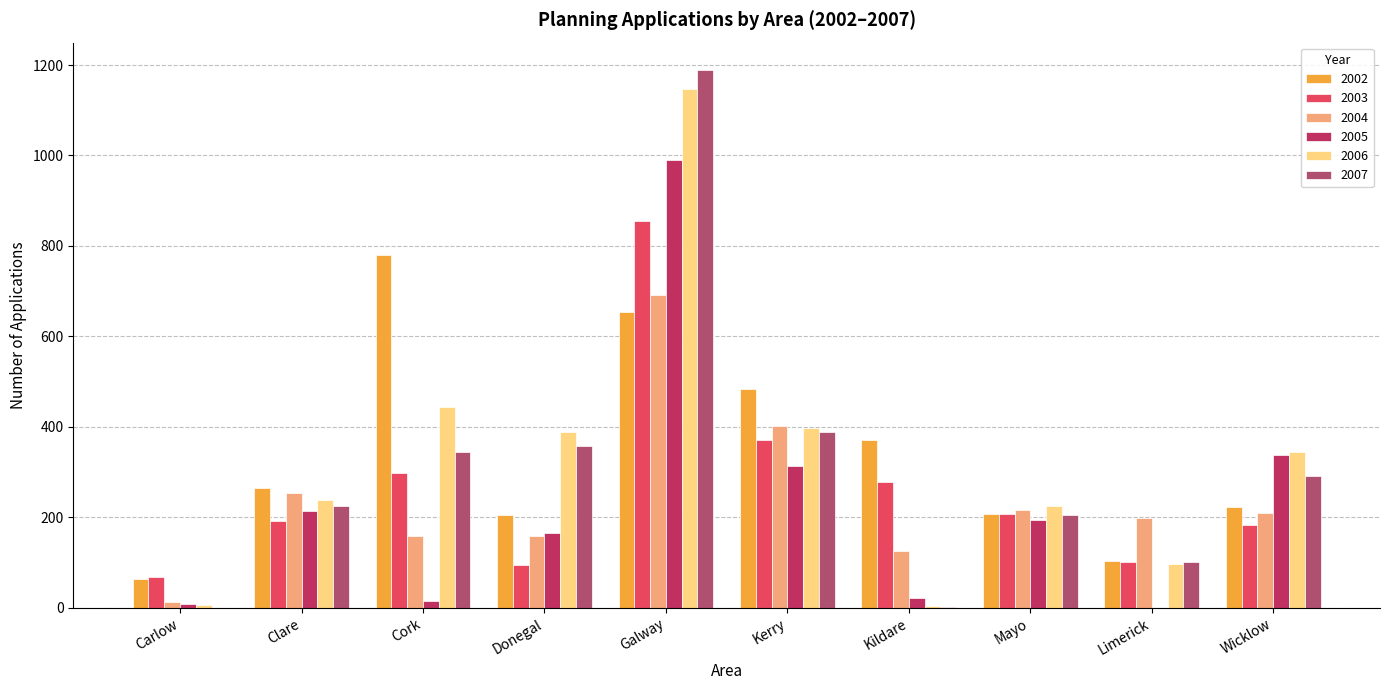

Reading left to right, transcribe all the data shown in this chart.

2002: Carlow=63	Clare=265	Cork=780	Donegal=204	Galway=654	Kerry=483	Kildare=371	Mayo=207	Limerick=104	Wicklow=222
2003: Carlow=68	Clare=192	Cork=297	Donegal=95	Galway=855	Kerry=370	Kildare=279	Mayo=208	Limerick=101	Wicklow=183
2004: Carlow=12	Clare=253	Cork=159	Donegal=159	Galway=692	Kerry=401	Kildare=126	Mayo=217	Limerick=199	Wicklow=210
2005: Carlow=9	Clare=213	Cork=14	Donegal=165	Galway=989	Kerry=314	Kildare=22	Mayo=193	Limerick=0	Wicklow=338
2006: Carlow=5	Clare=238	Cork=444	Donegal=389	Galway=1148	Kerry=398	Kildare=3	Mayo=224	Limerick=96	Wicklow=344
2007: Carlow=0	Clare=226	Cork=344	Donegal=357	Galway=1190	Kerry=388	Kildare=2	Mayo=204	Limerick=102	Wicklow=291